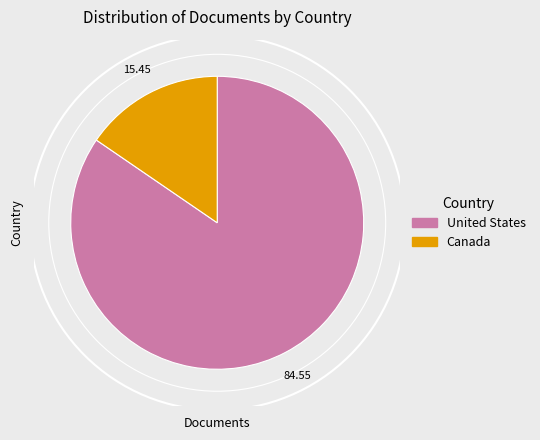

Which slice represents more than half of the pie?

United States